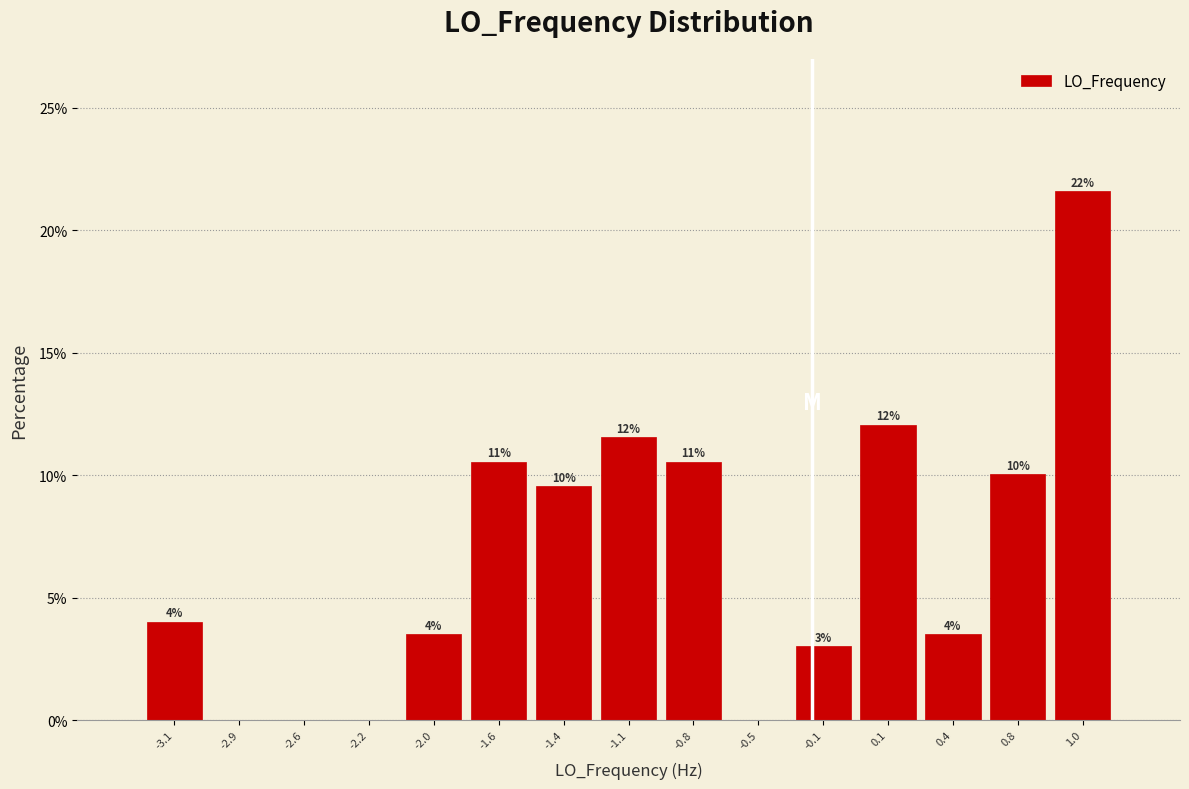

Between -0.5 and -0.8, which is larger?

-0.8